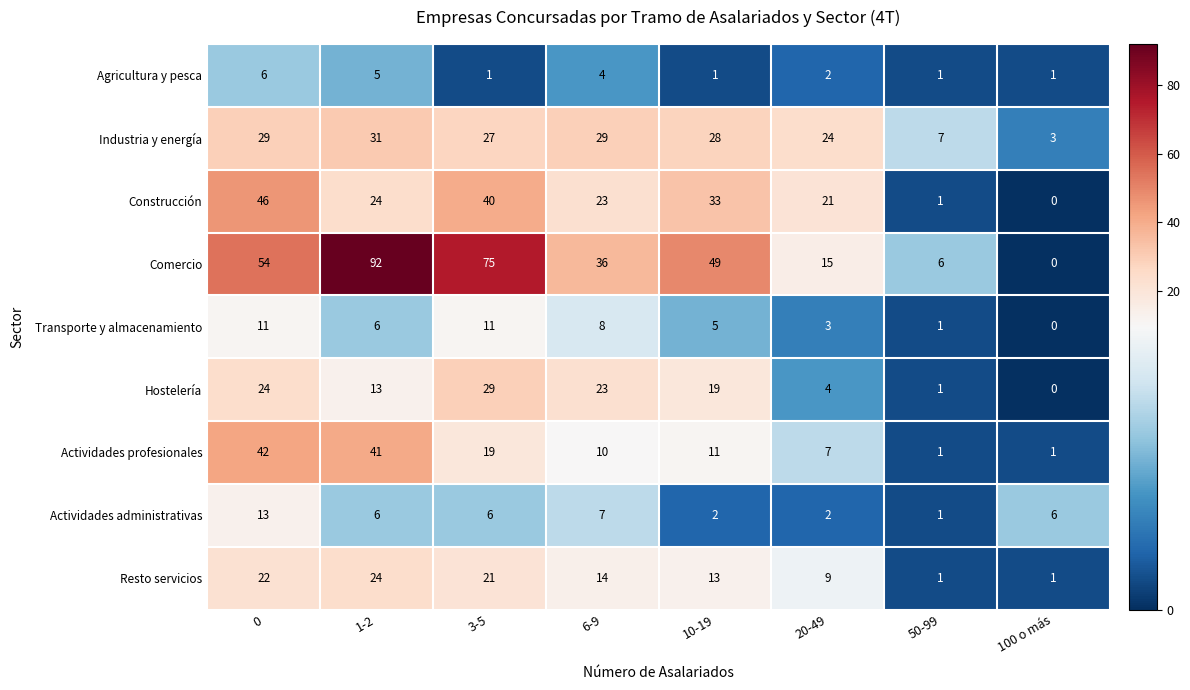

Is it true that Actividades profesionales equals 4 at 3-5?

False